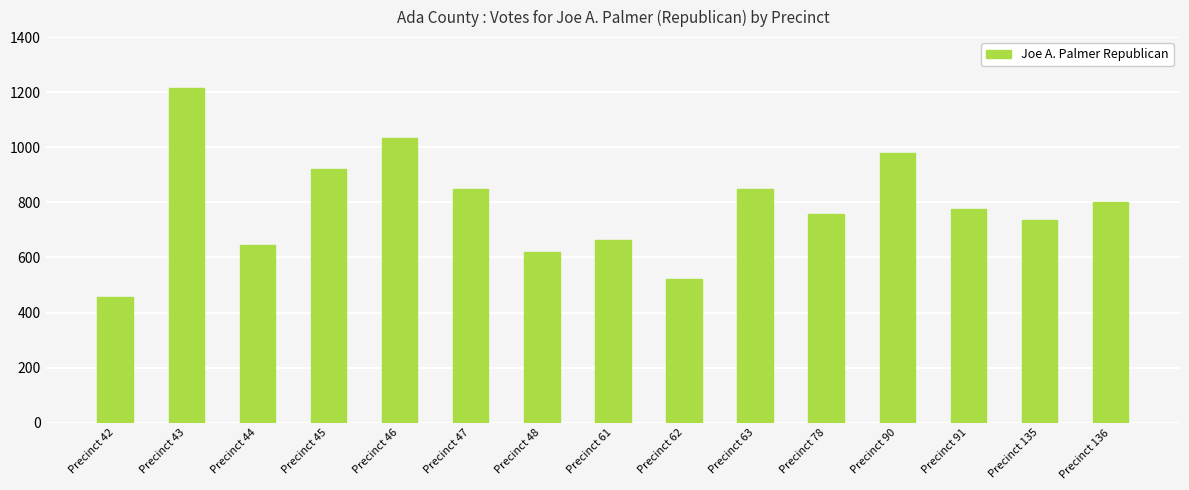

What value does the data have at Precinct 136?

802